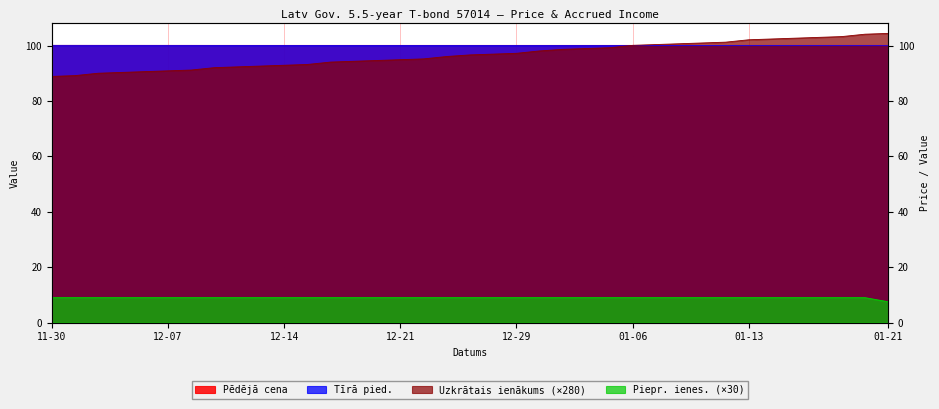

How many intersections are there between Tīrā pied. and Uzkrātais ienākums?

1